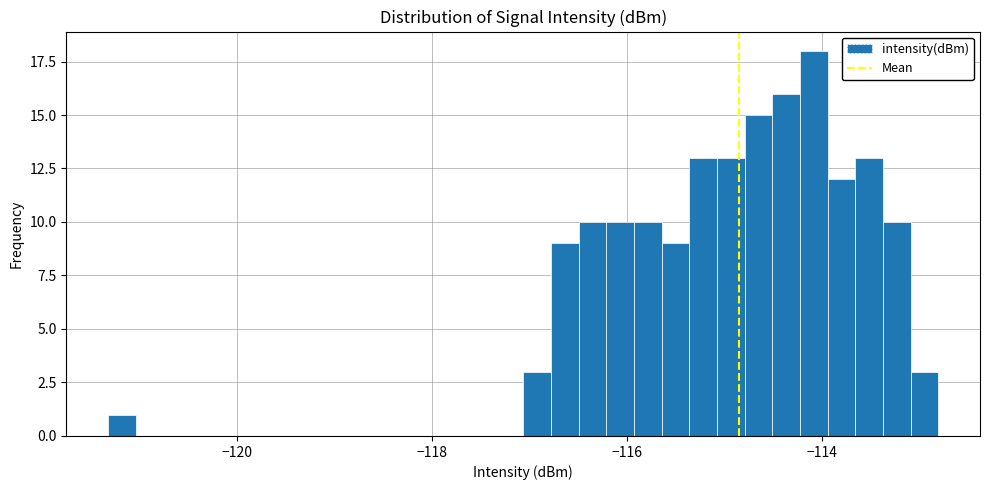

Read against the x-axis, roughly where is the centre of the tallest bar?

-114.0